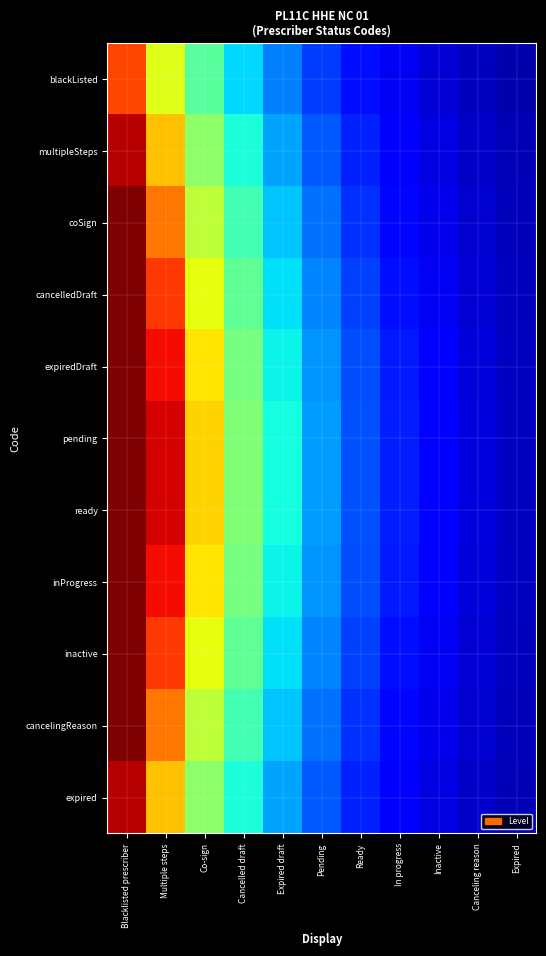

At which category is the sum across all series the highest?

Blacklisted prescriber